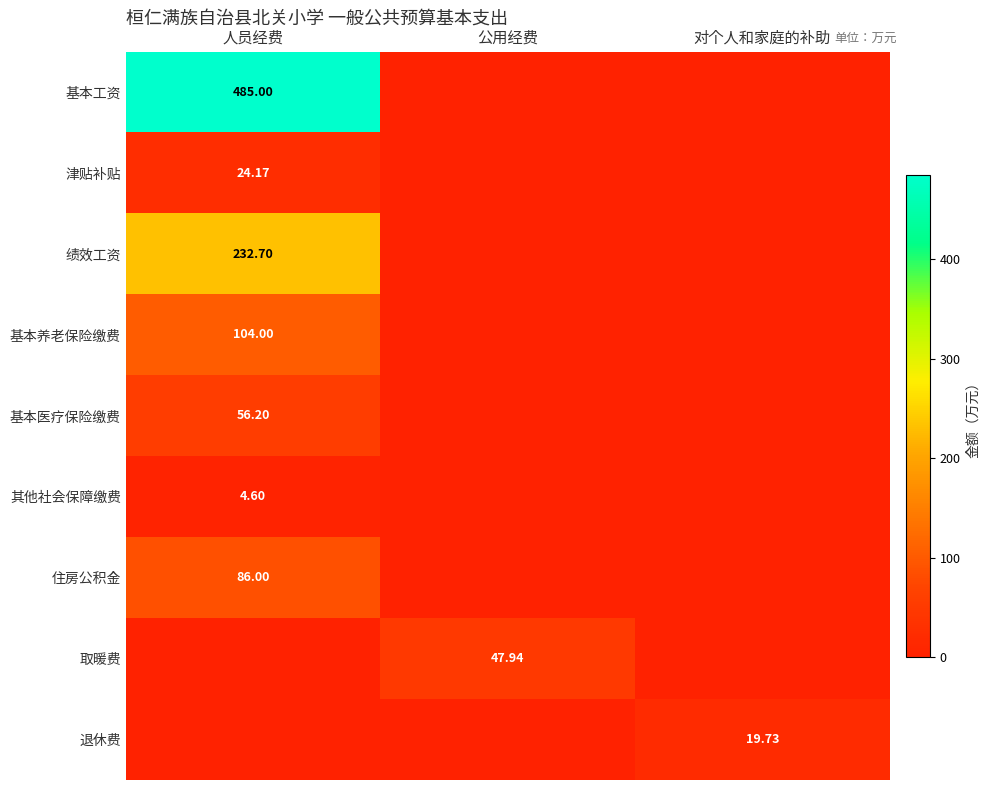

The 基本养老保险缴费 series shows -34.9 at 对个人和家庭的补助. True or false?

False